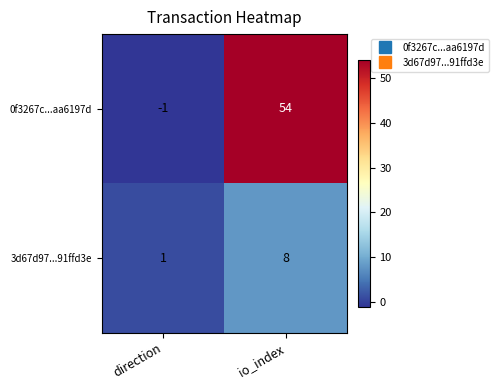

Which category has the highest value across all series?

io_index